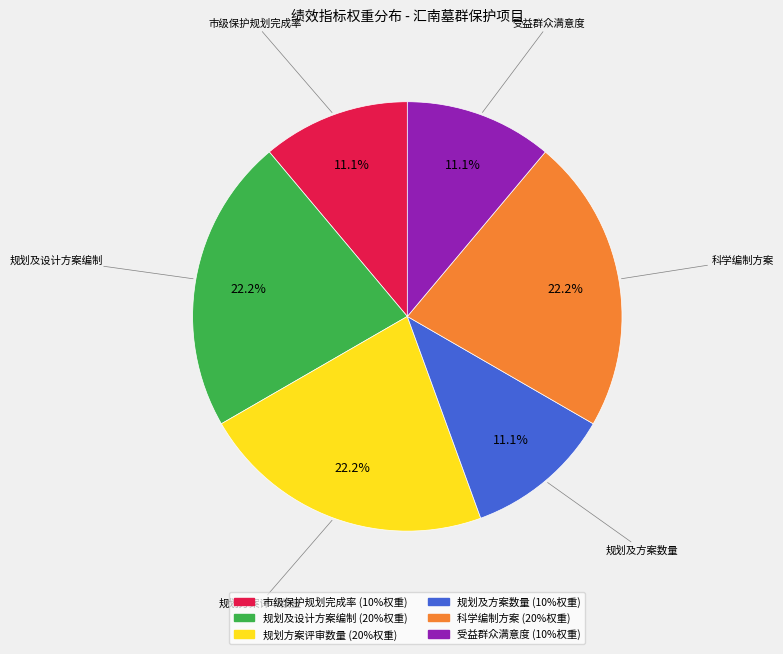

Is there any slice that represents more than half of the pie?

No